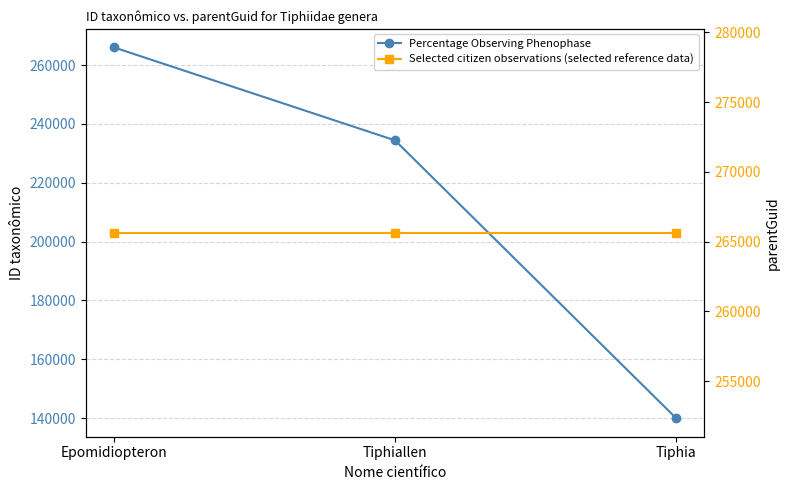

Is the value of Selected citizen observations (selected reference data) at Tiphiallen greater than the value of Percentage Observing Phenophase at Tiphia?

Yes